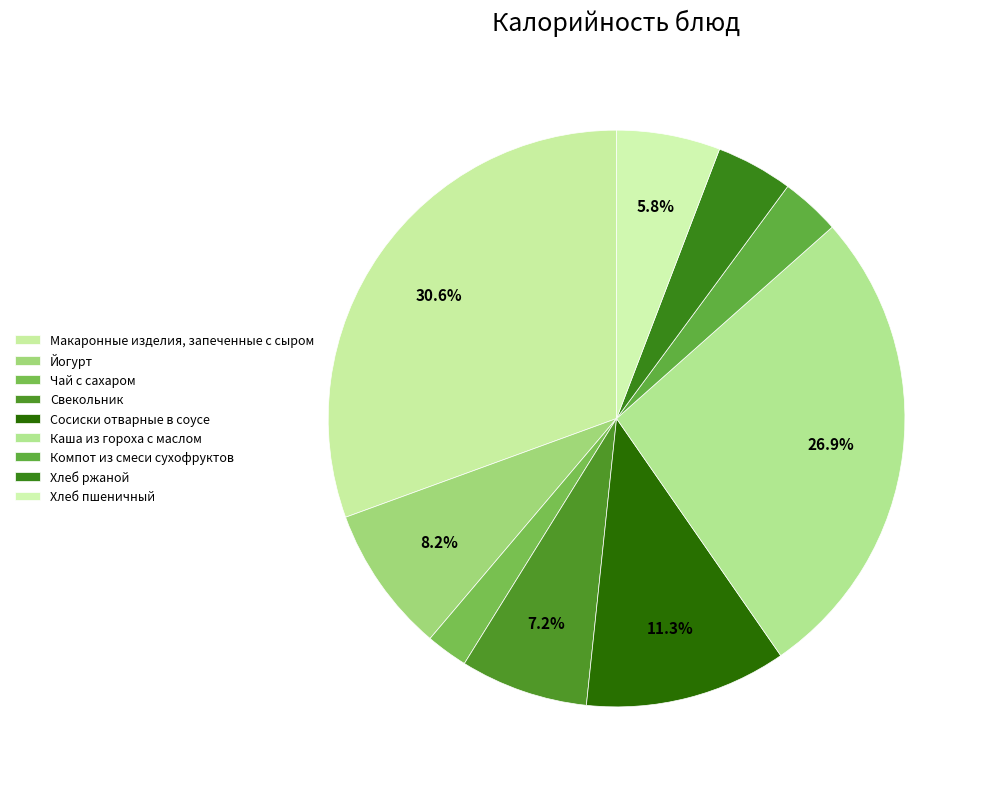

How many segments does this pie chart have?

9